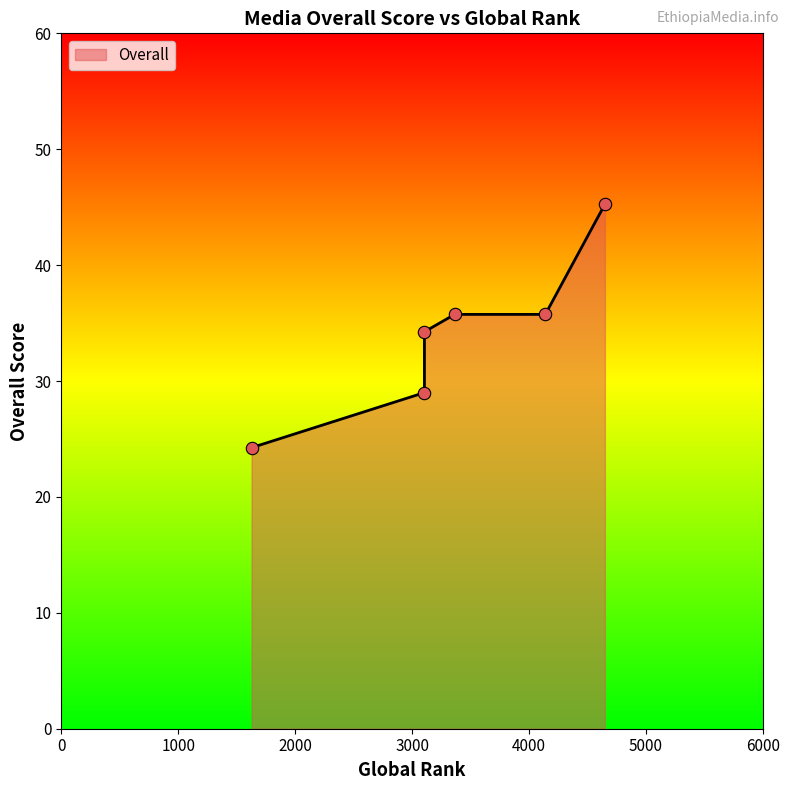

What is the change in value from 3364 to 4648?

+9.5